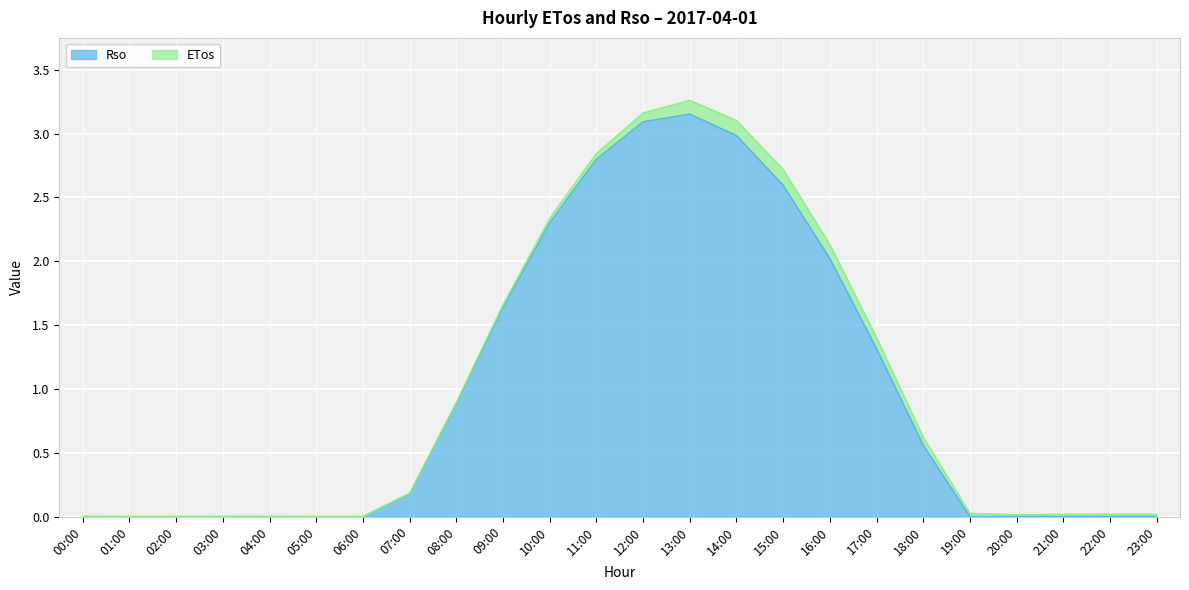

The chart shows a value of 4.7 at 14:00. True or false?

False